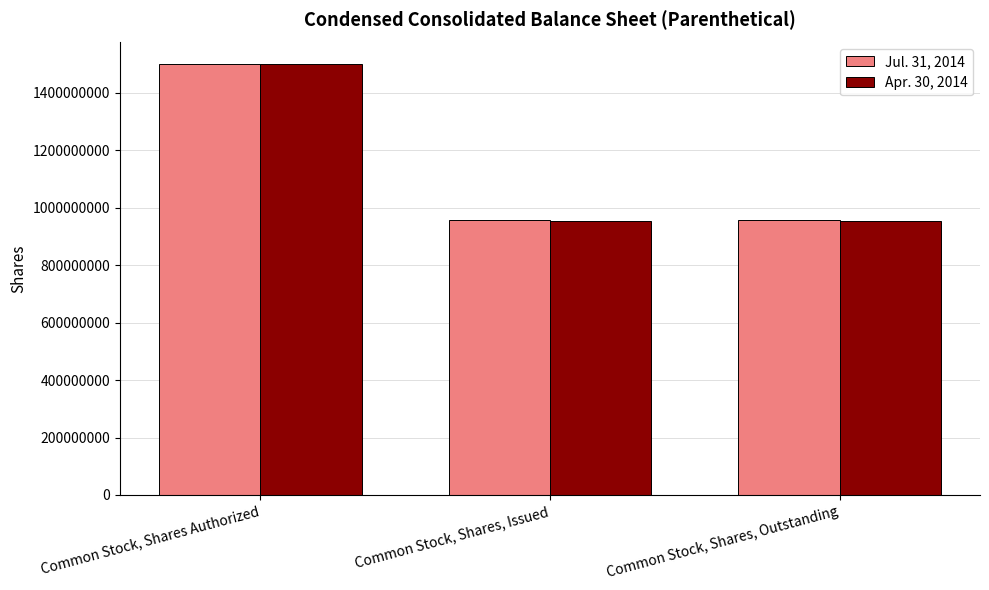

Is it true that Jul. 31, 2014 equals 2105051089 at Common Stock, Shares Authorized?

False